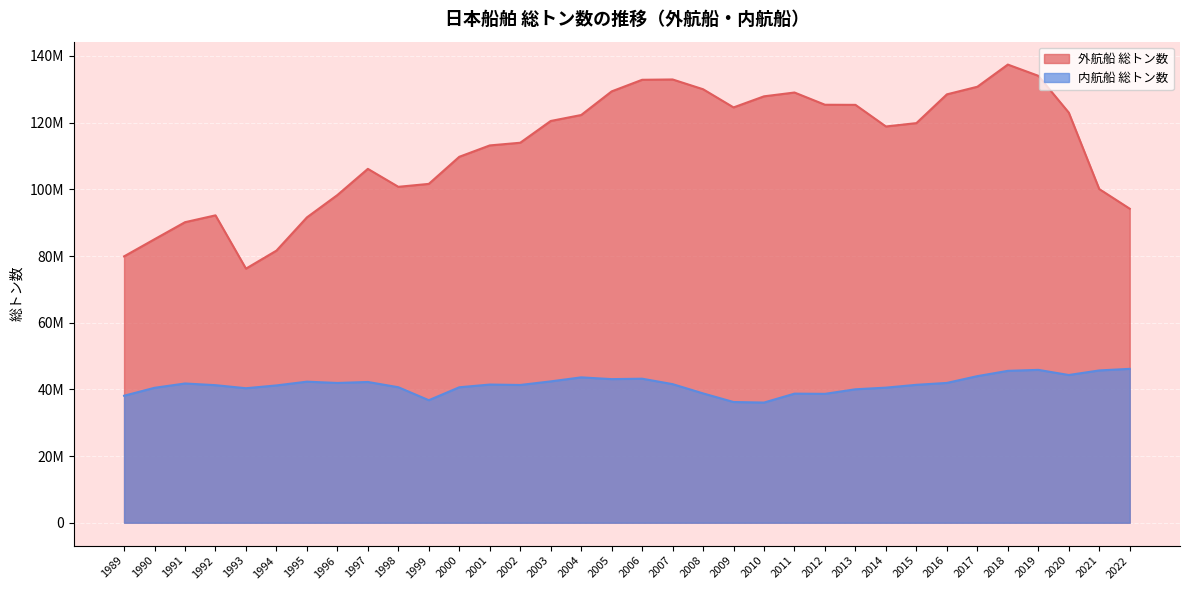

What is the sum of the 内航船 総トン数 values at 1996 and 2007?

83493176